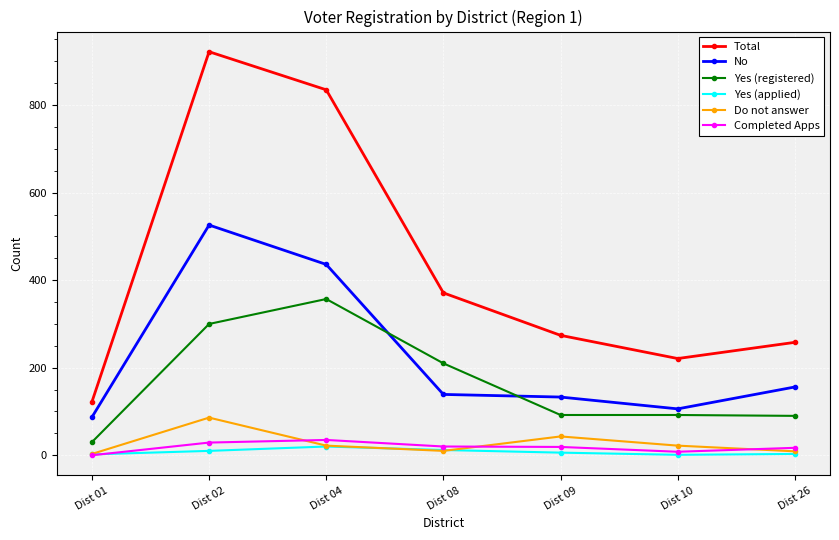

True or false: Yes (registered) and Total intersect in this chart.

False